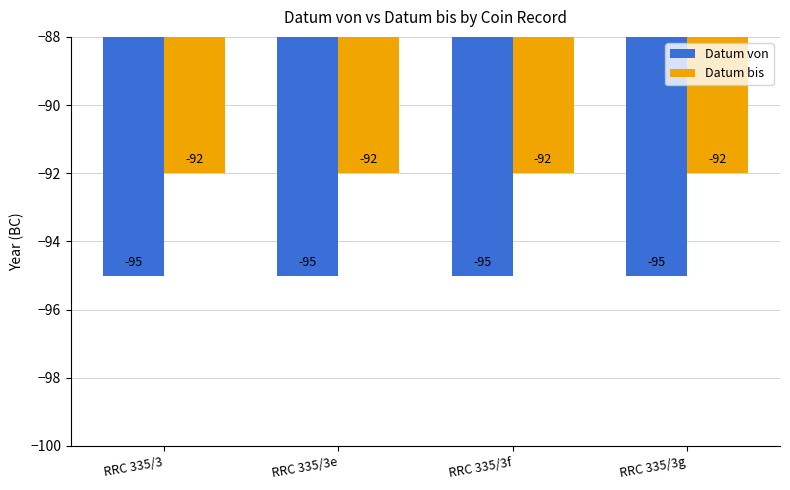

What are all the series names shown in the legend?

Datum von, Datum bis